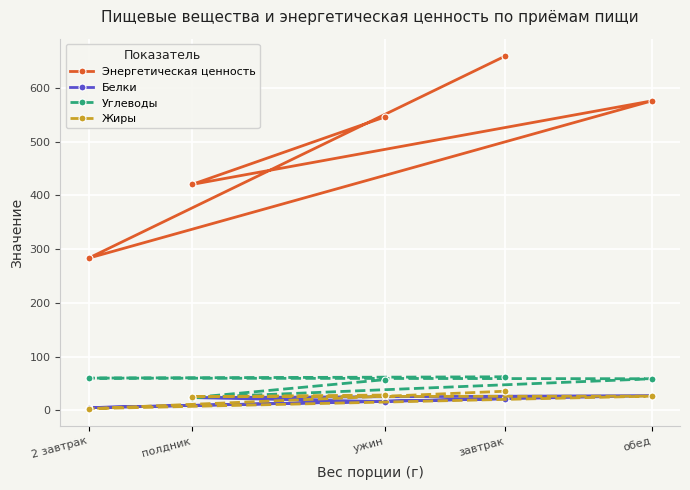

Which series ends up on top after the final intersection of Жиры and Белки?

Жиры